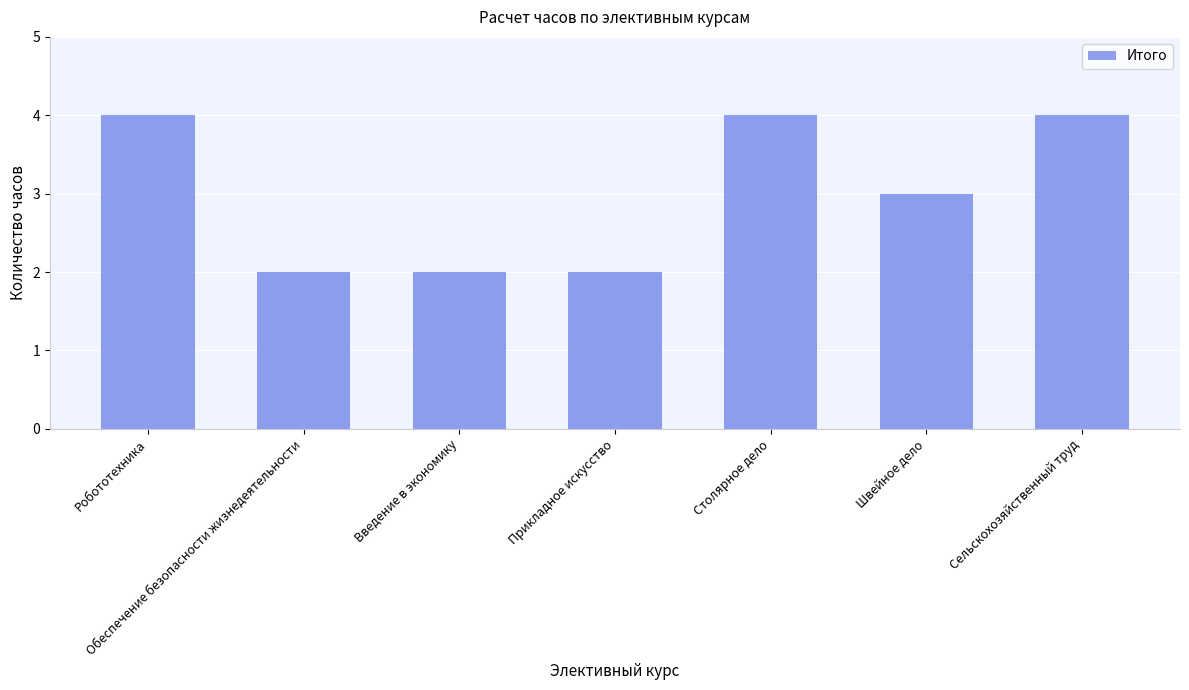

Count the number of data series in this chart.

1